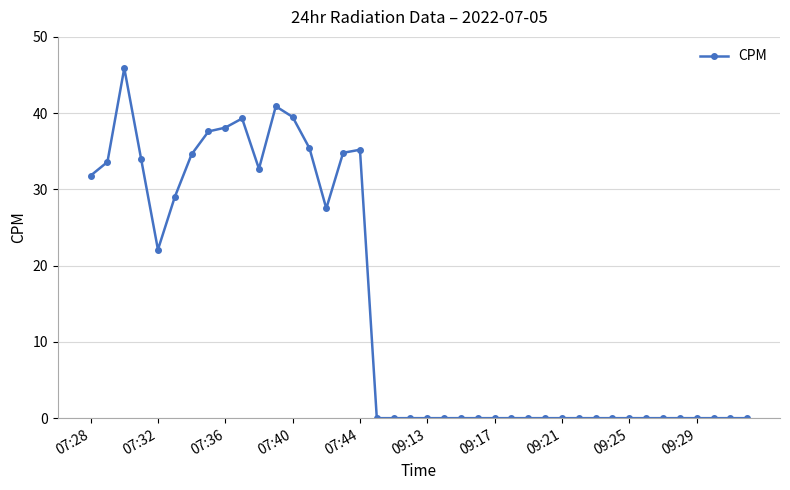

What is the sum of all values?

592.0